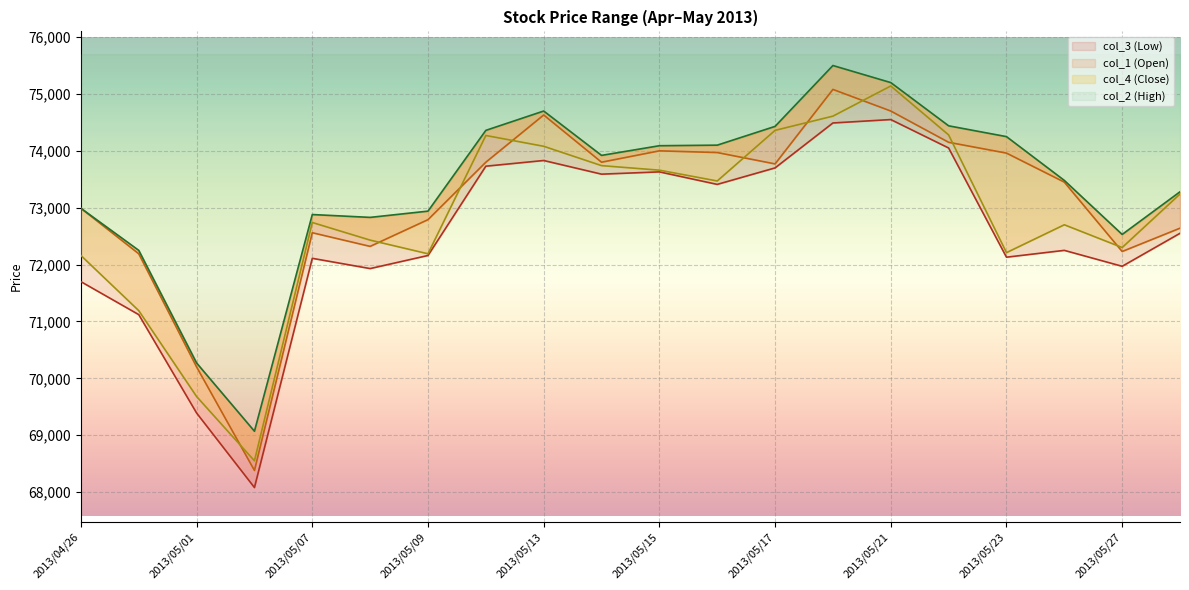

True or false: col_2 (High) and col_1 (Open) intersect in this chart.

False